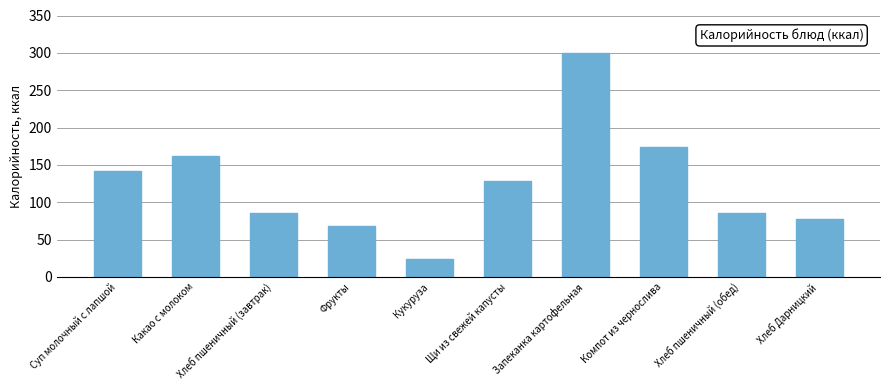

How many values are below 128?

5